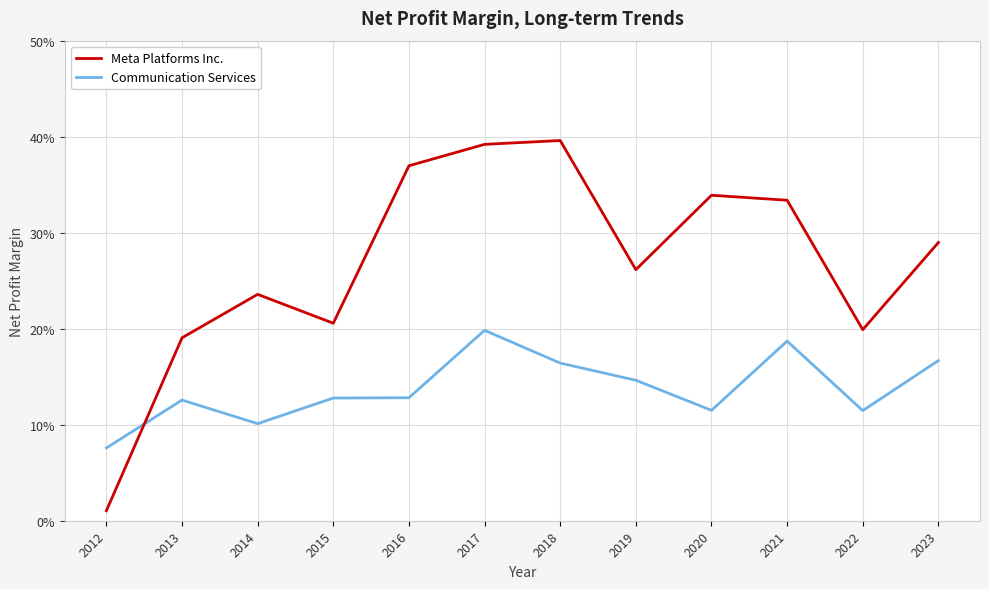

Rank the categories by Communication Services value from highest to lowest.

2017, 2021, 2023, 2018, 2019, 2016, 2015, 2013, 2020, 2022, 2014, 2012